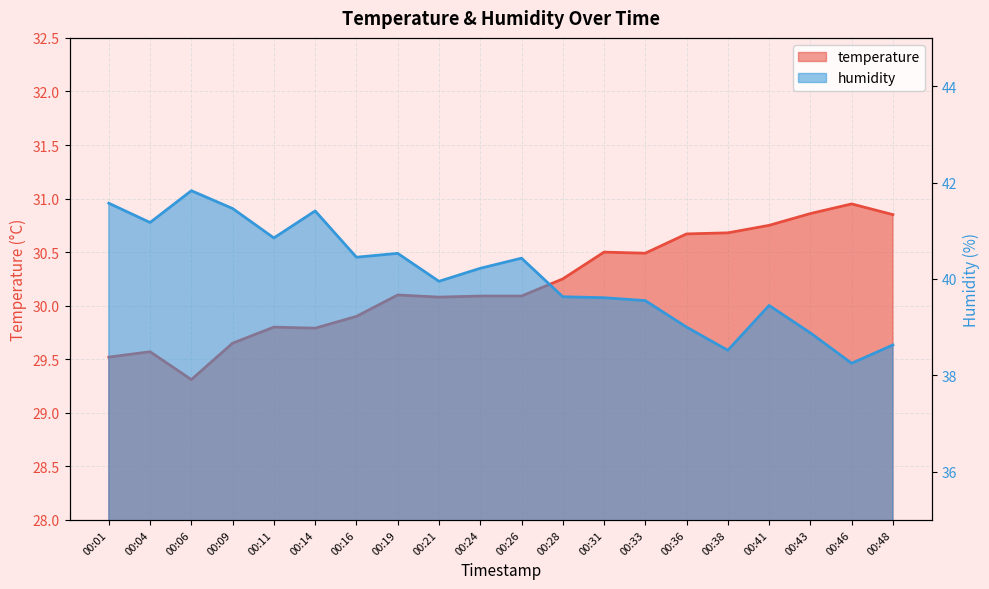

Which series has the largest total across all categories?

humidity